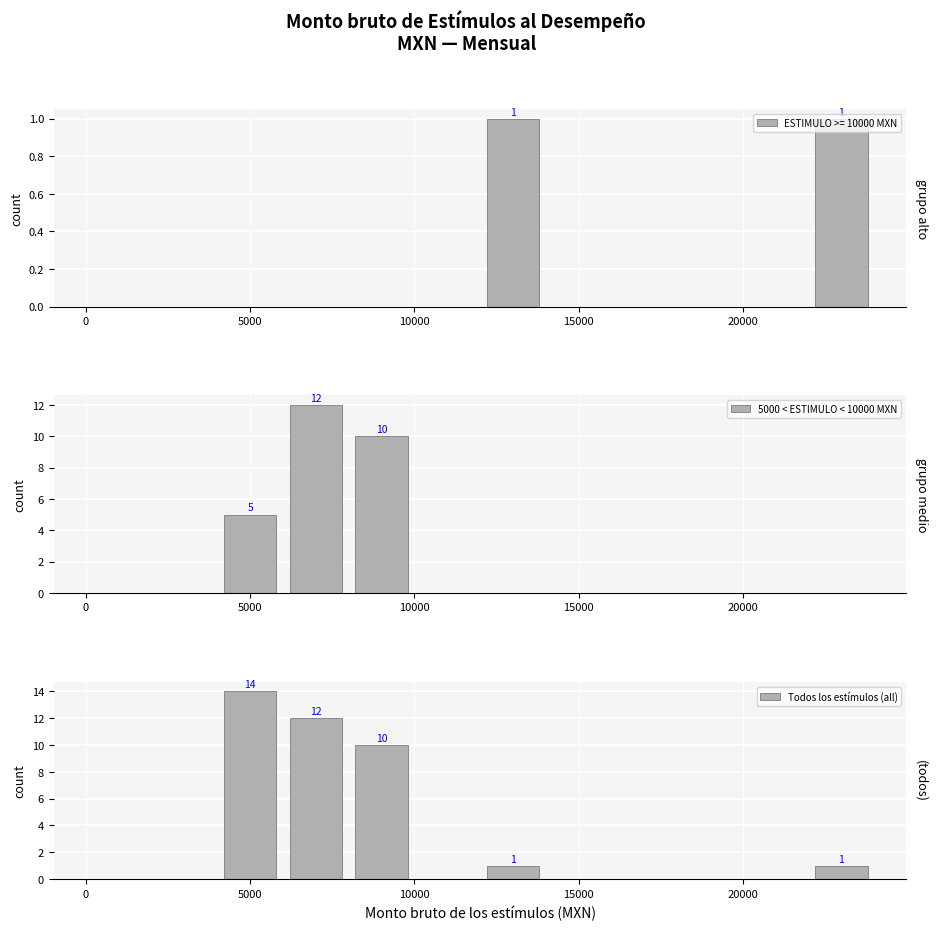

What is the maximum value for 5000 < ESTIMULO < 10000 MXN?

12